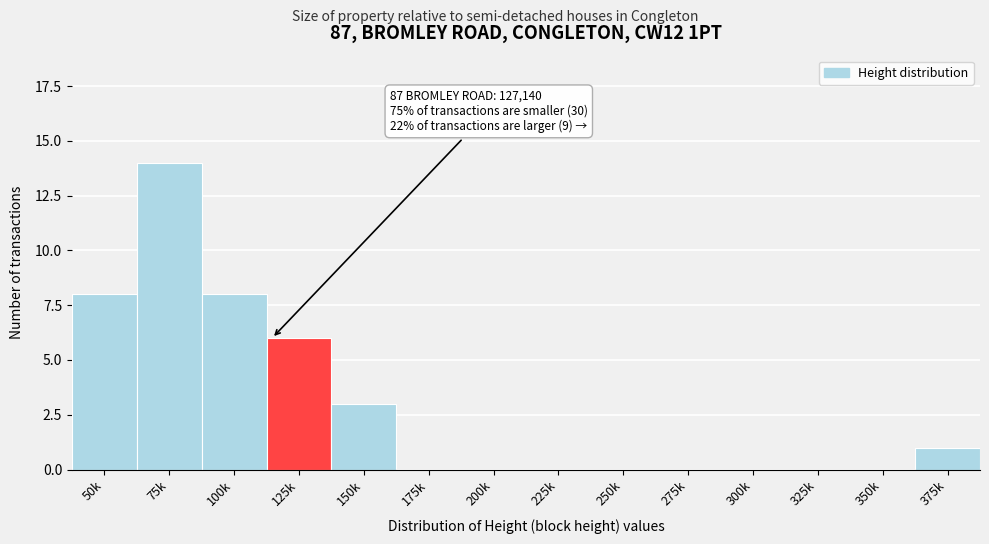

Reading left to right, extract all data points from this chart.

50k=8	75k=14	100k=8	125k=6	150k=3	175k=0	200k=0	225k=0	250k=0	275k=0	300k=0	325k=0	350k=0	375k=1